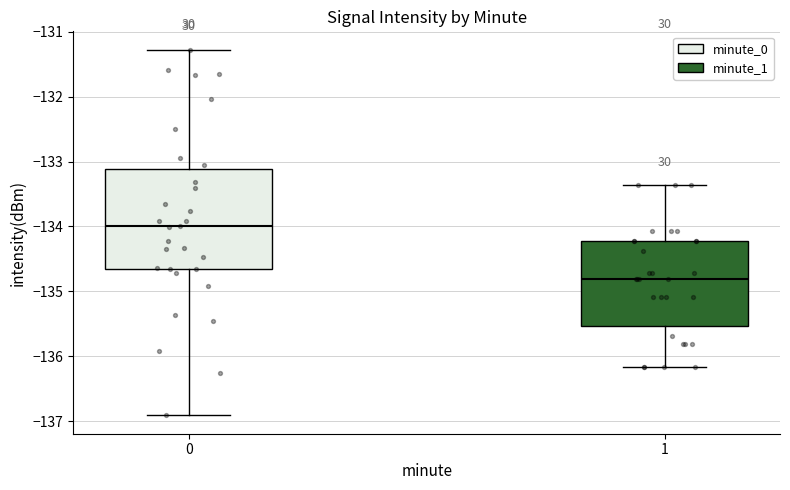

Reading left to right, read every box against the y-axis: the position of its median line, the range the box covers, and the ends of its whiskers. The values are not printed on the chart, so give them approximately, as read against the axis.

0: median -134.0, box -134.7 to -133.1, whiskers -136.9 to -131.3
1: median -134.8, box -135.5 to -134.2, whiskers -136.2 to -133.4